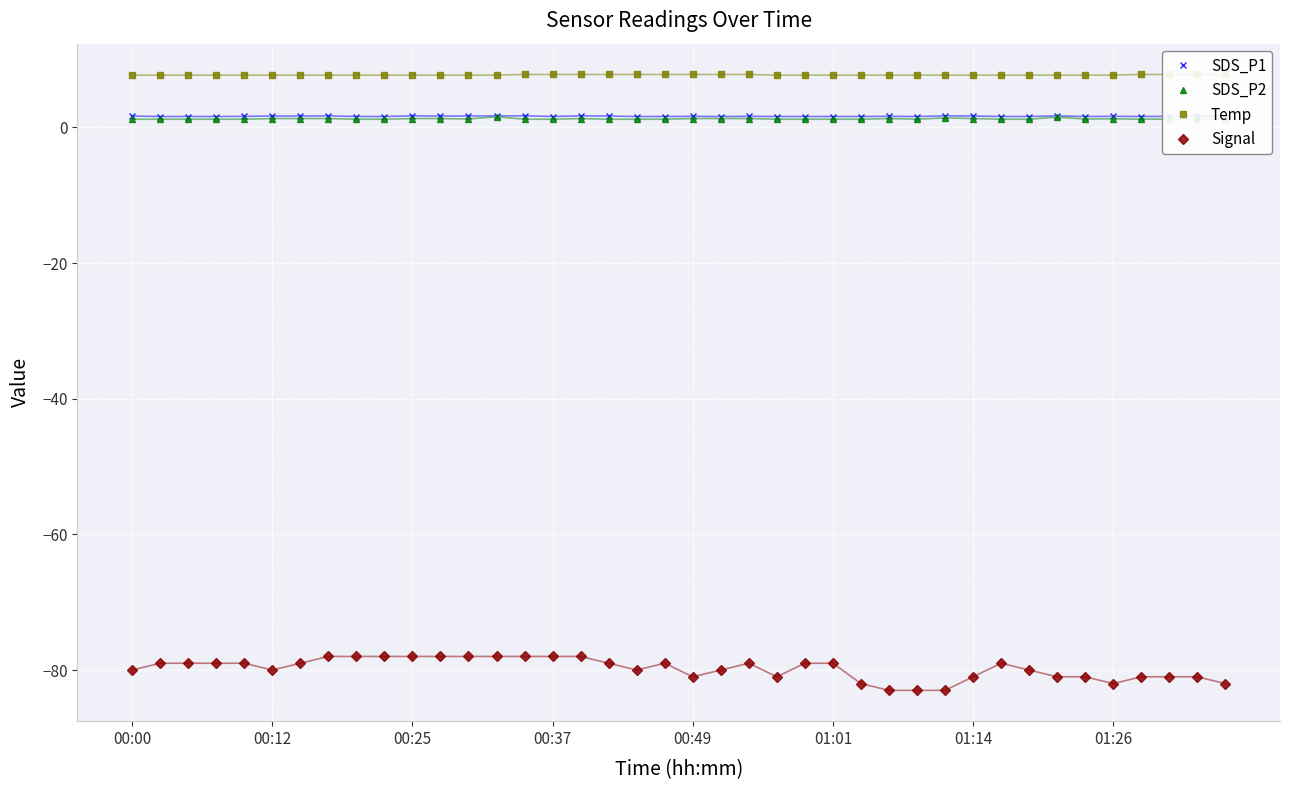

Count the number of data series in this chart.

4